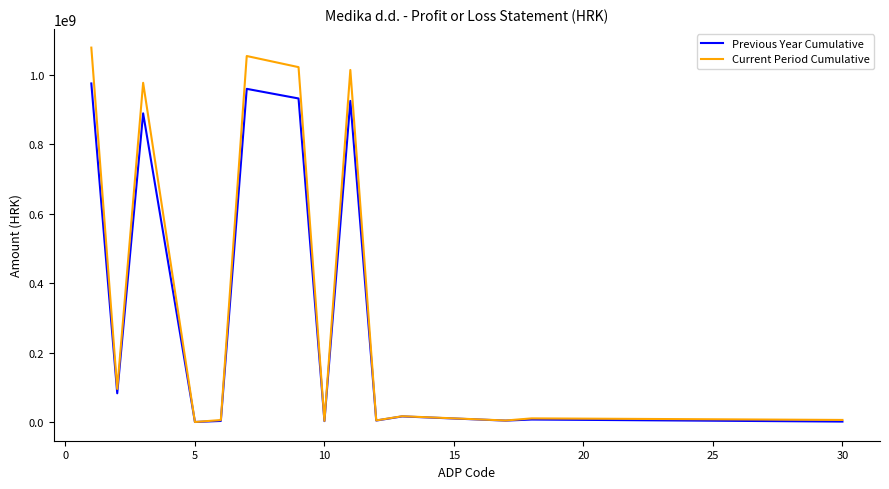

Which series has the largest total across all categories?

Current Period Cumulative